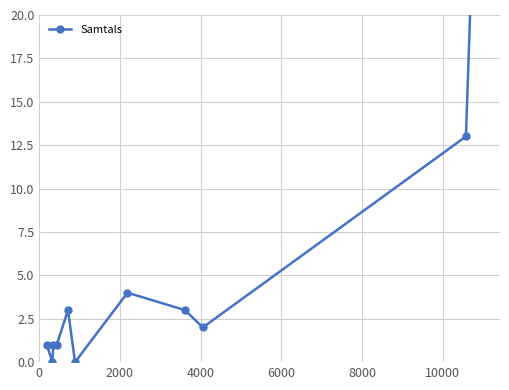

How many data points are less than 2?

5